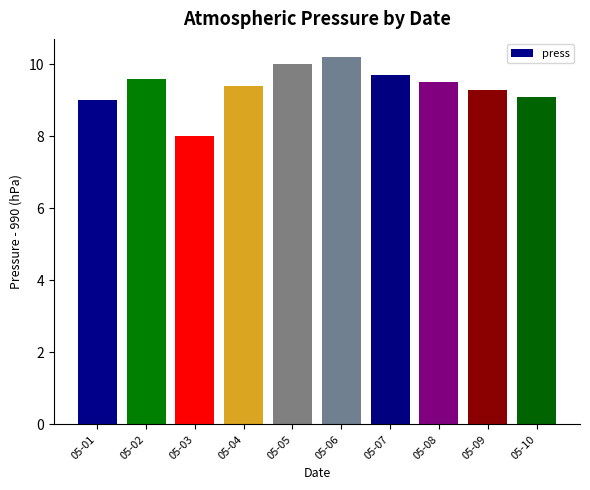

Rank the categories by value from highest to lowest.

05-06, 05-05, 05-07, 05-02, 05-08, 05-04, 05-09, 05-10, 05-01, 05-03